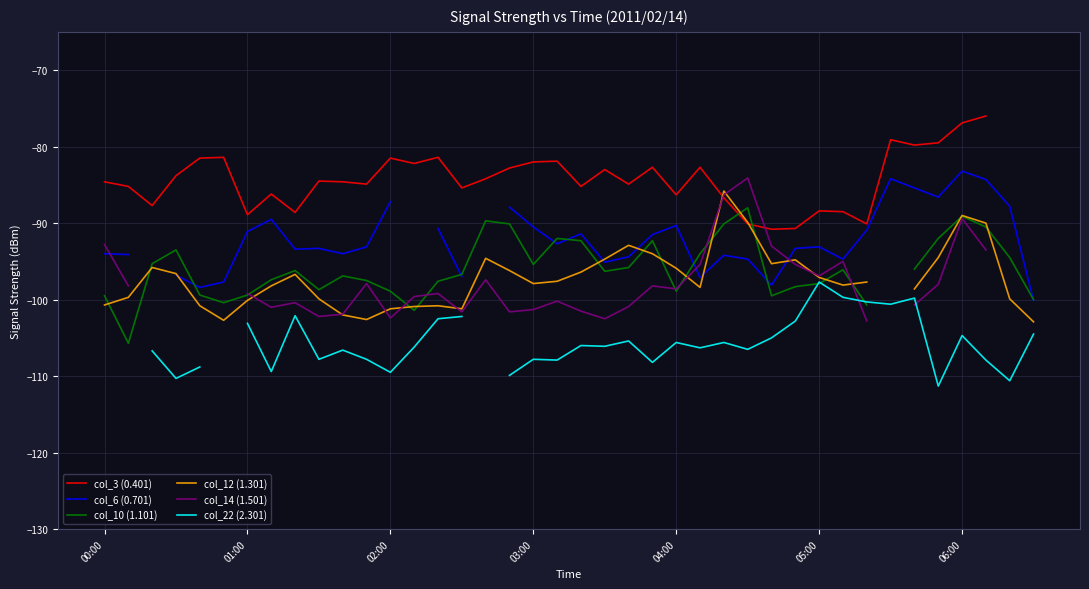

Read the col_6 (0.701) value at 14.

-90.7